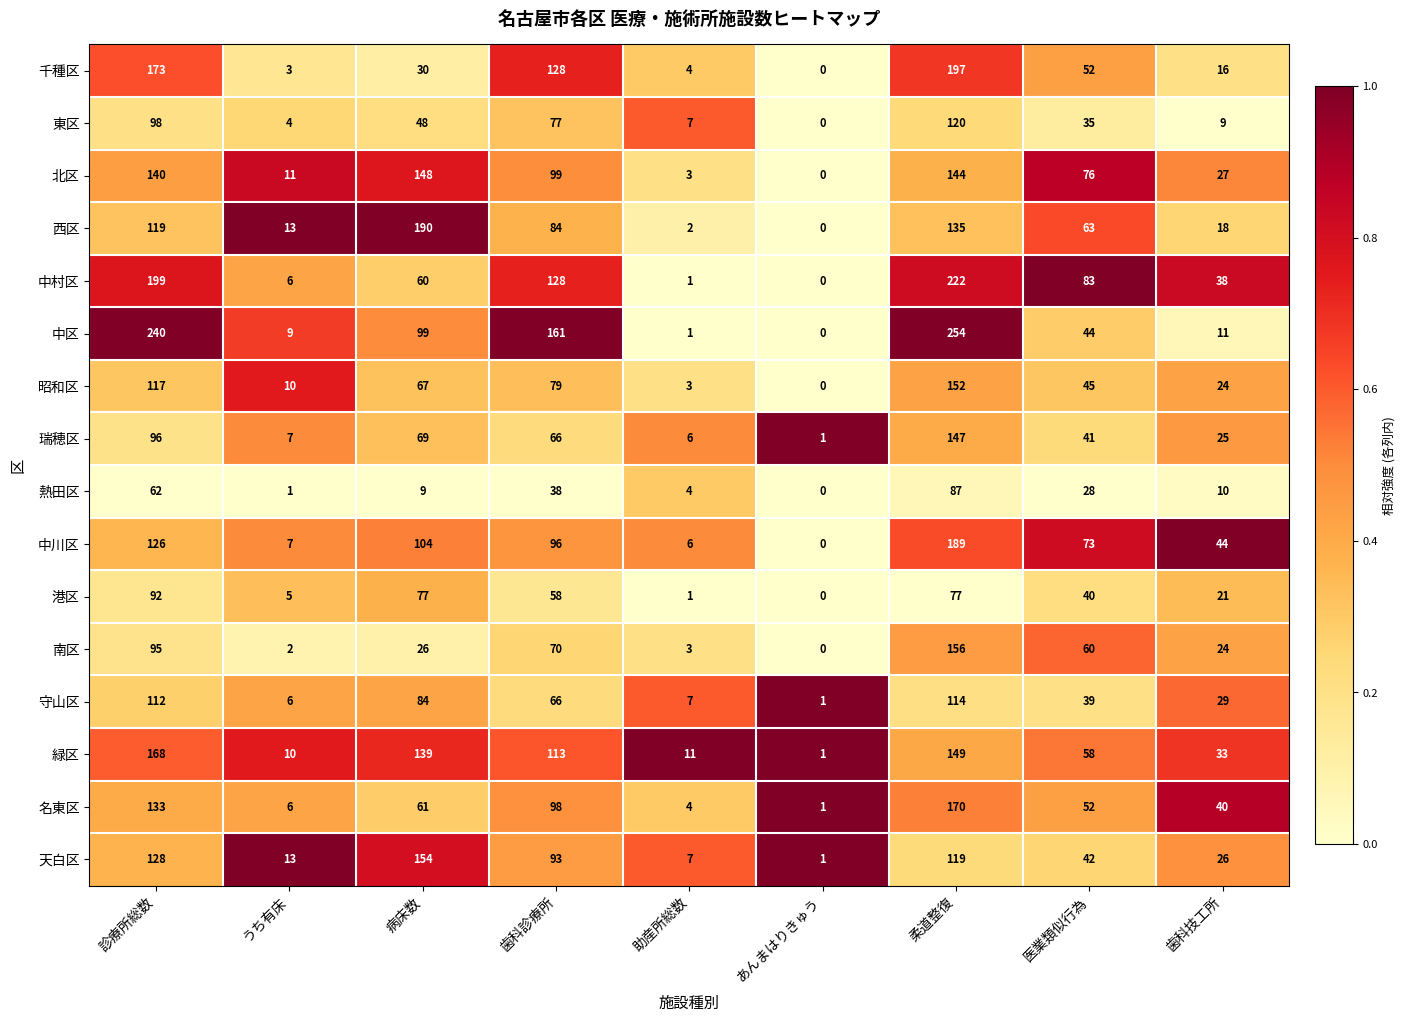

What is the total value across all series at 柔道整復?

2432